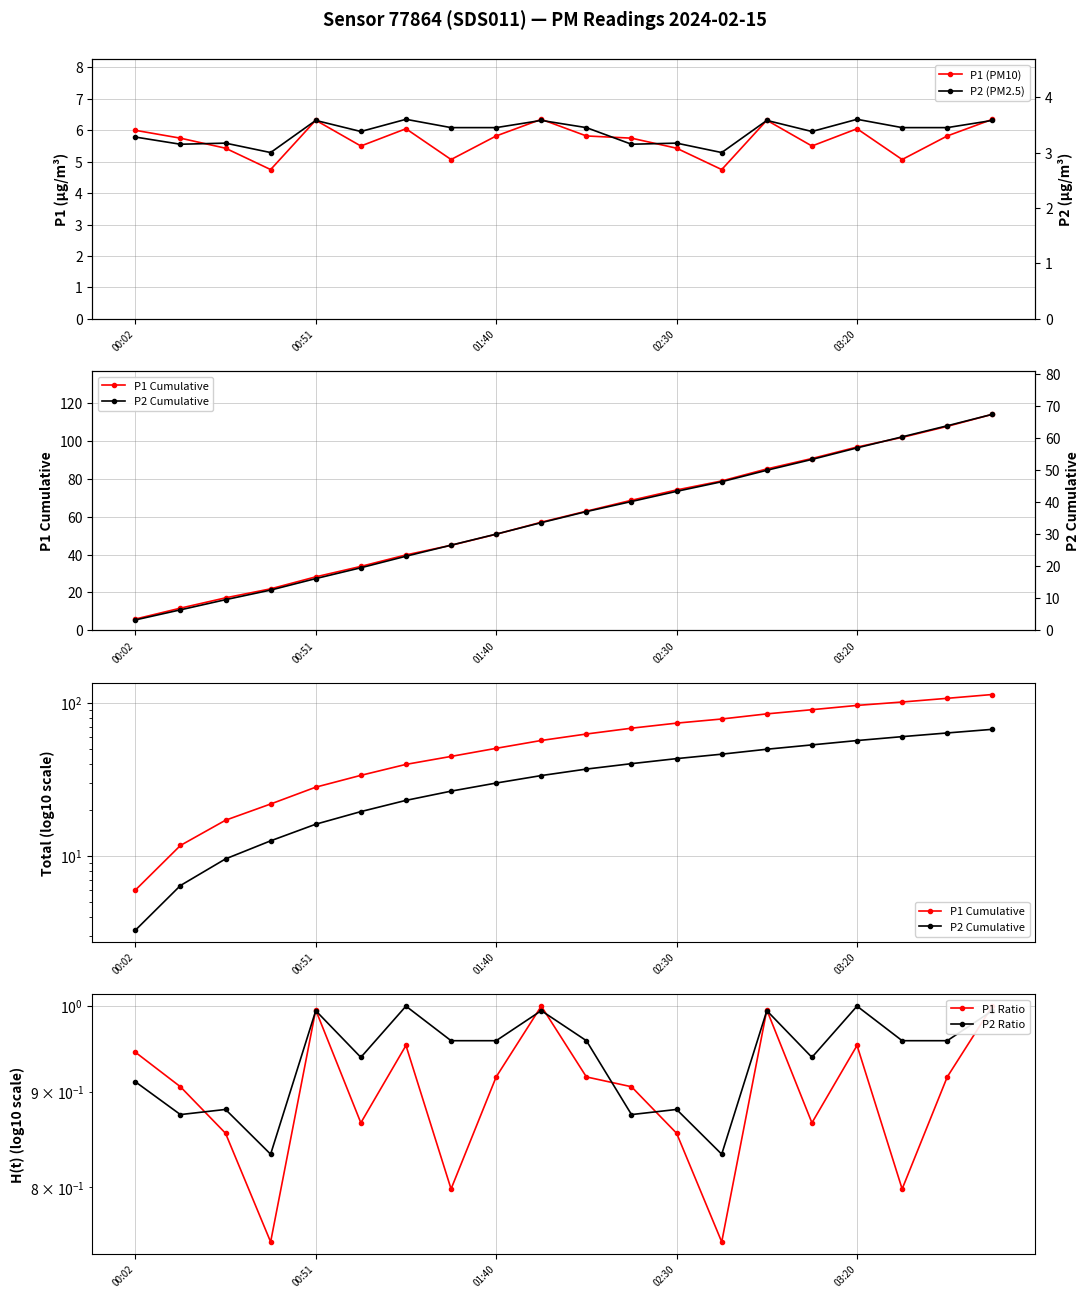

Does the chart display data point markers on the line(s)?

Yes